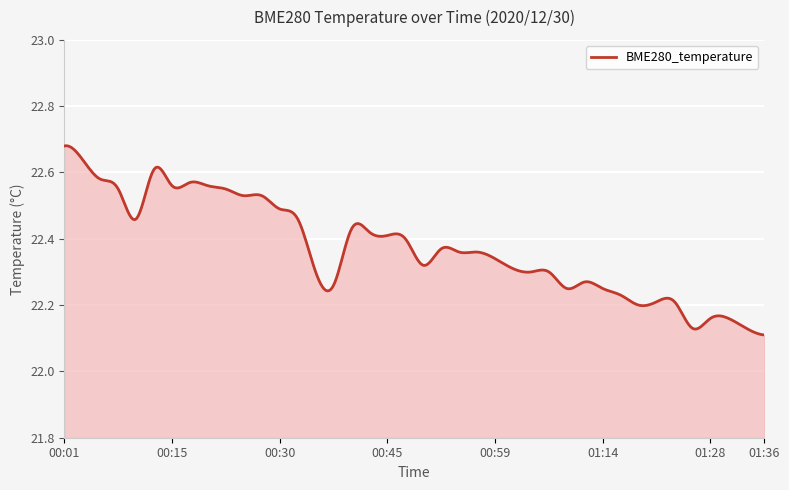

What is the difference between the maximum and minimum values?

0.6